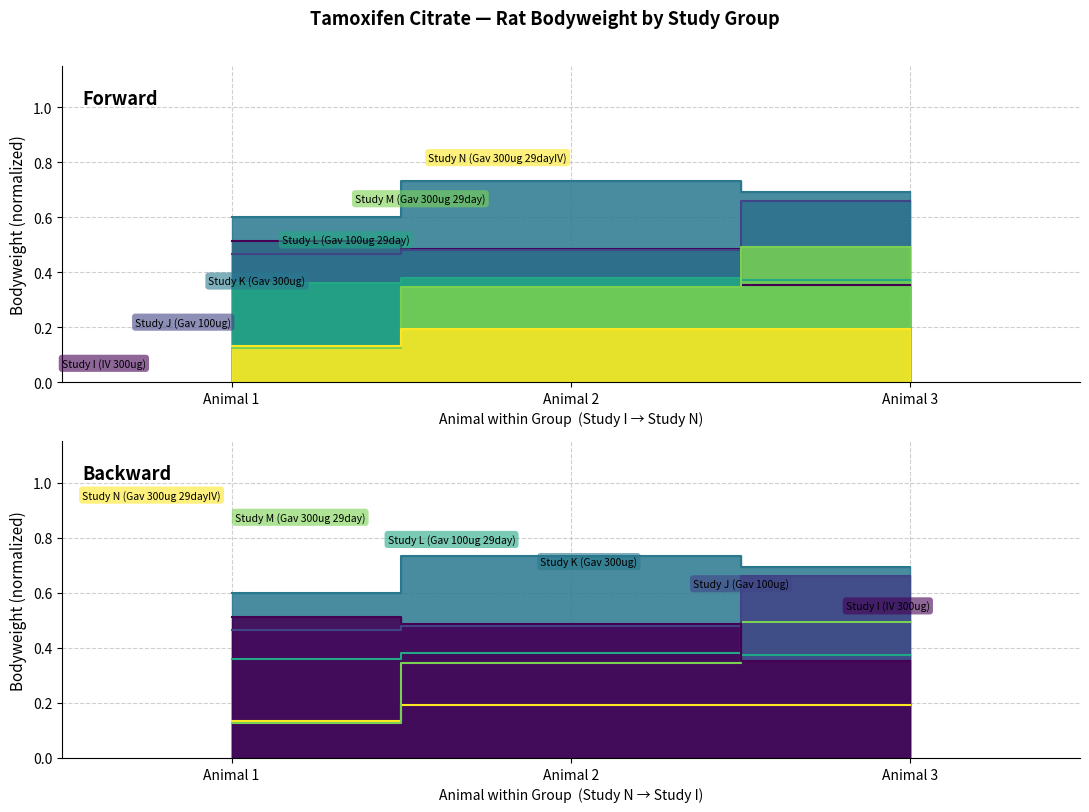

Rank the series by their maximum value, from lowest to highest.

Study N (Gav 300ug 29dayIV), Study L (Gav 100ug 29day), Study M (Gav 300ug 29day), Study I (IV 300ug), Study J (Gav 100ug), Study K (Gav 300ug)